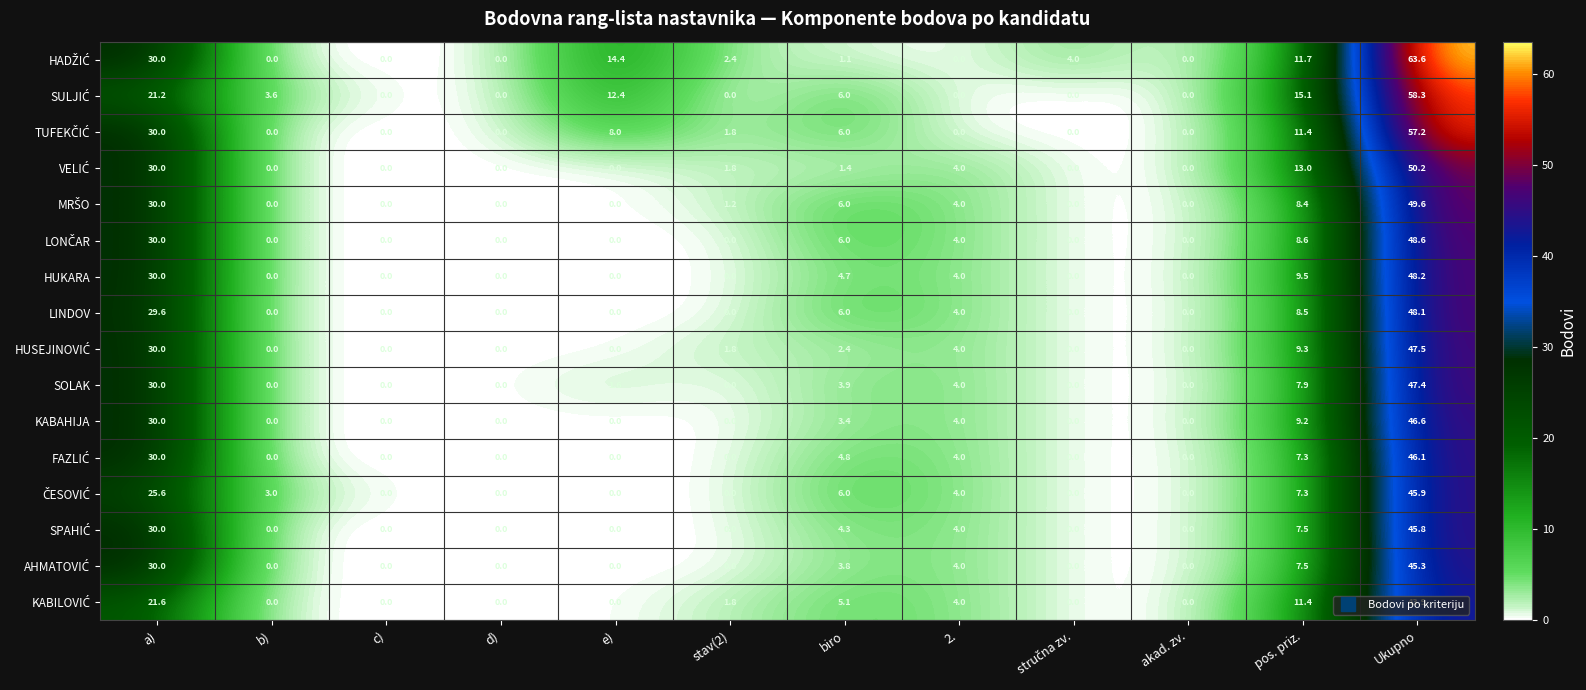

What is the difference between the highest and lowest values at b)?

3.6